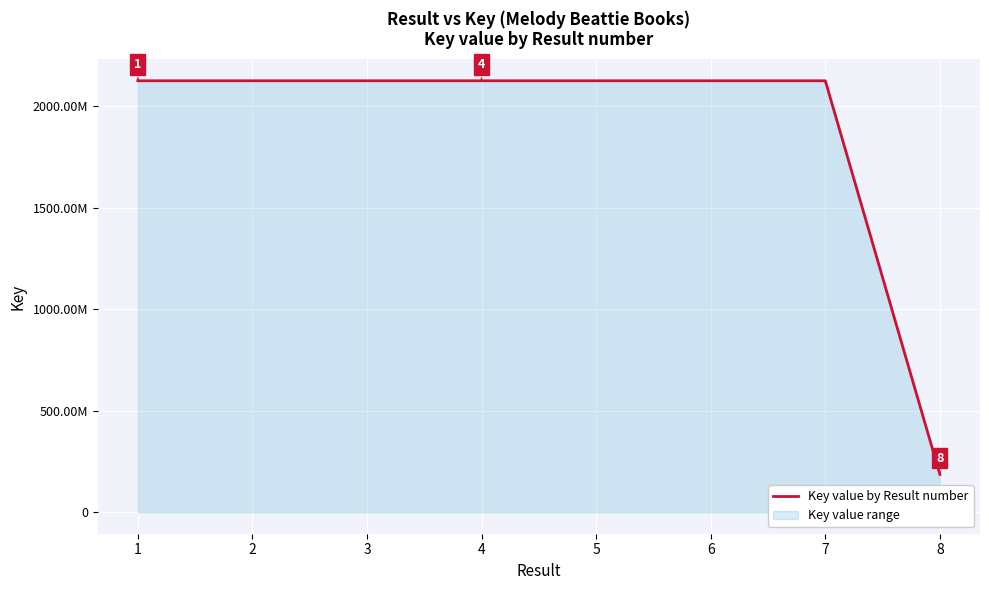

What is the sum of all values?

15058518544